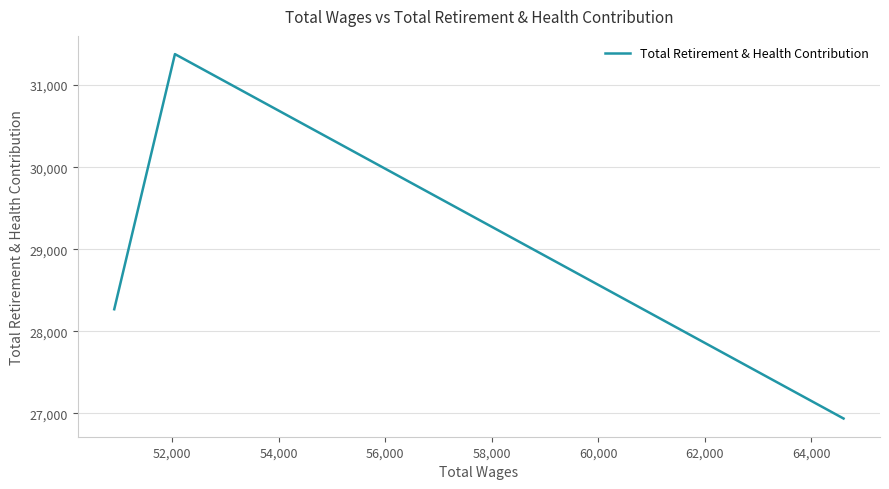

What is the maximum value shown in the chart?

31378